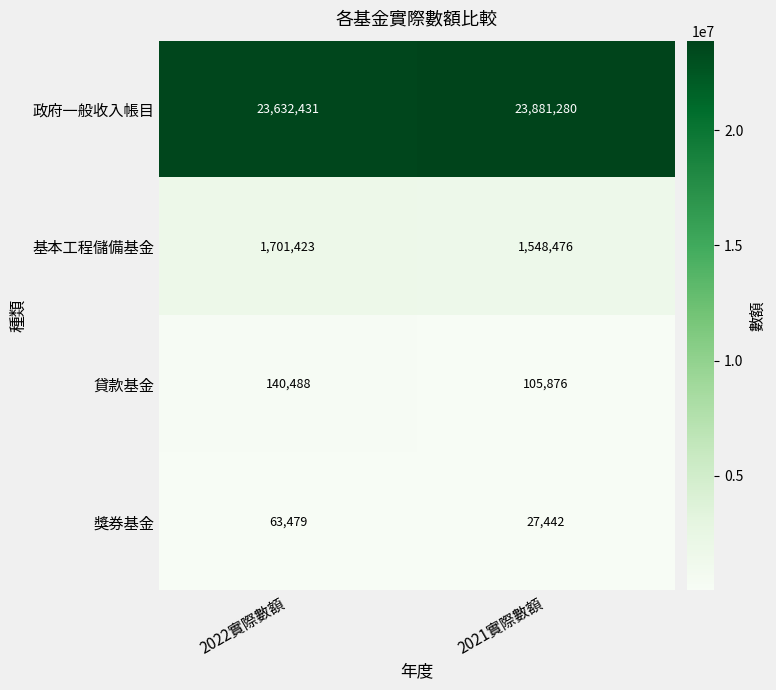

Which series has the largest total across all categories?

政府一般收入帳目